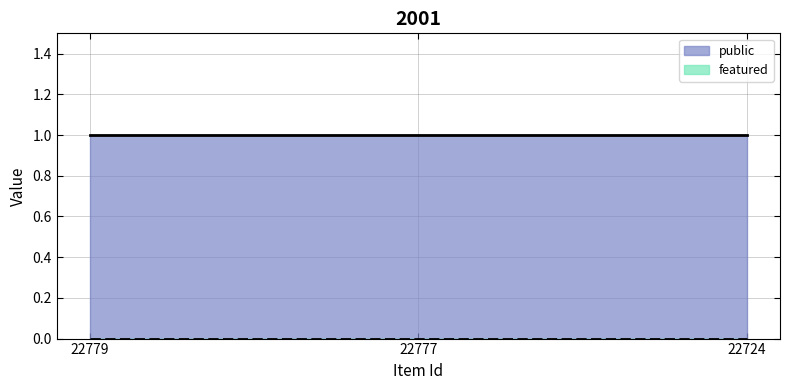

How many lines are shown in the chart?

2